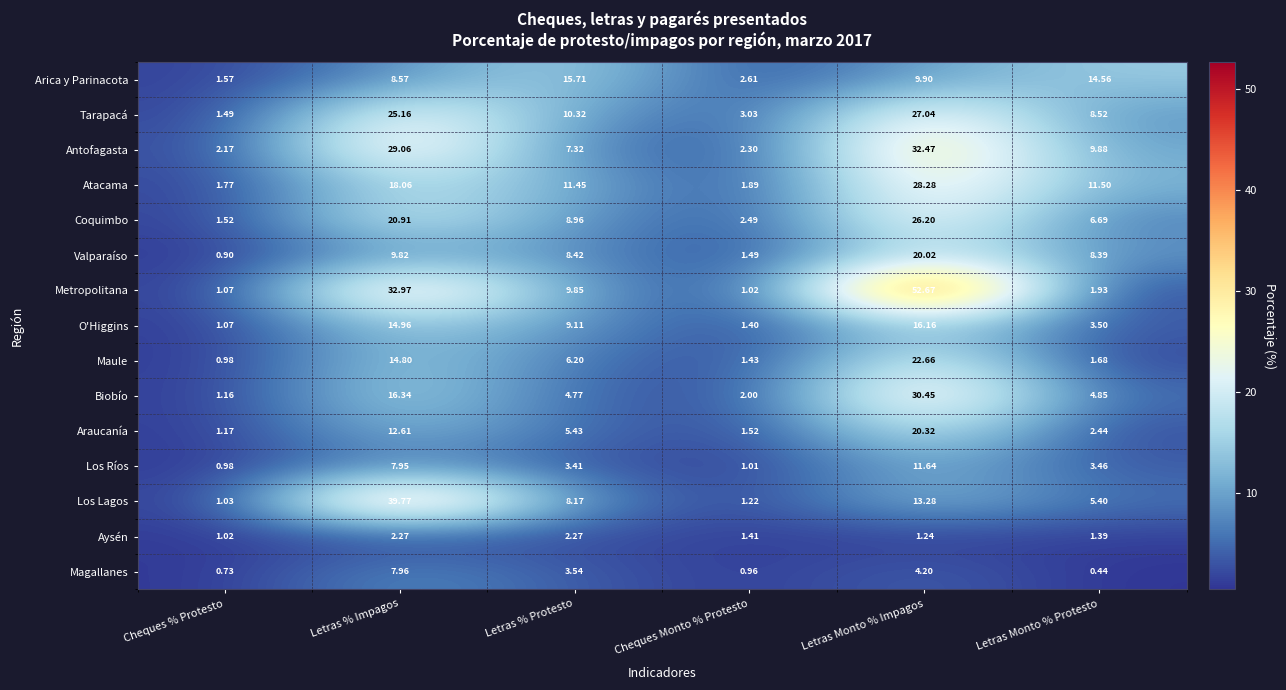

Which series has the widest spread of values?

Metropolitana